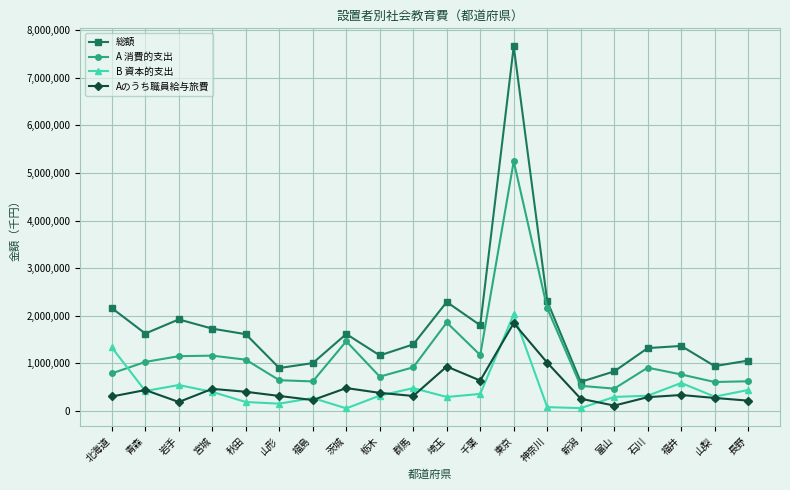

What position from the right is 東京?

8